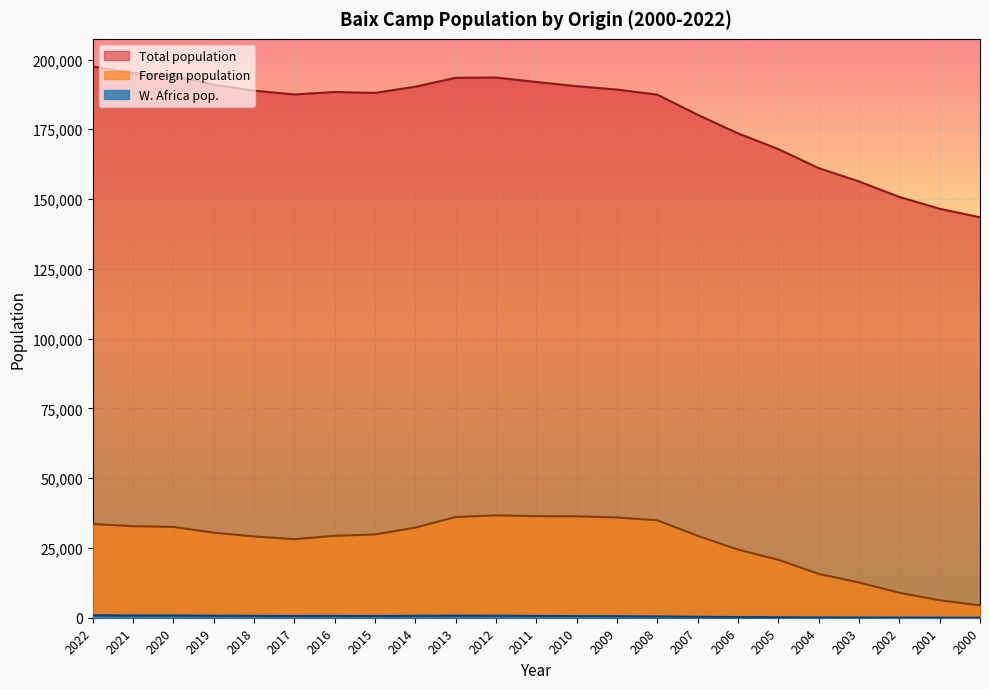

At how many categories does at least one series exceed 45715?

23